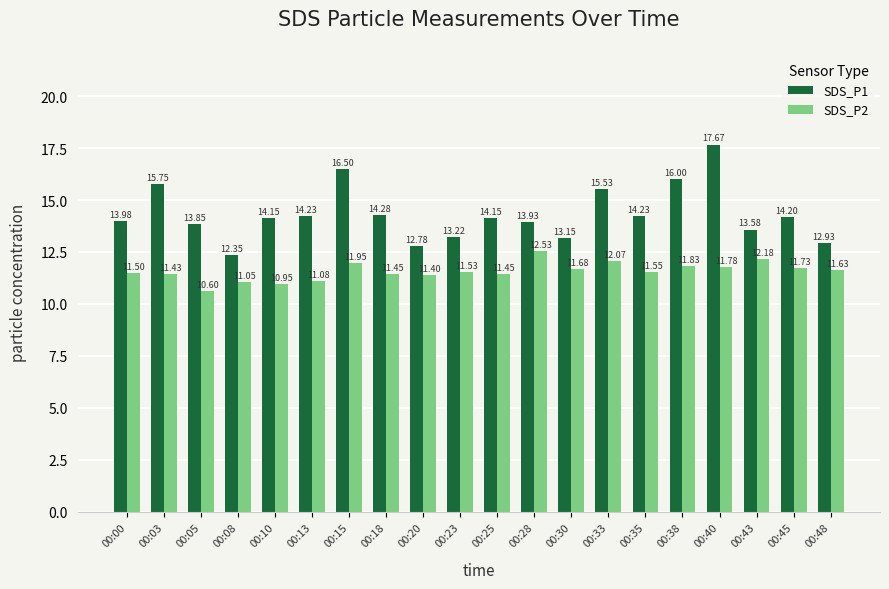

At which label does SDS_P2 reach its minimum?

00:05